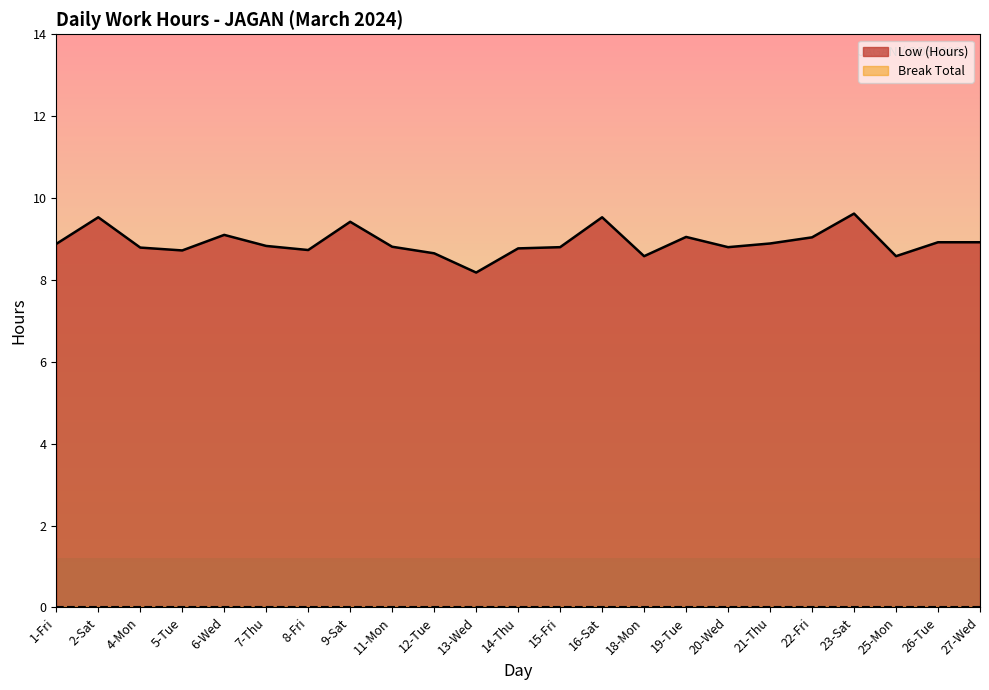

What is the difference between the maximum and minimum values?

1.4